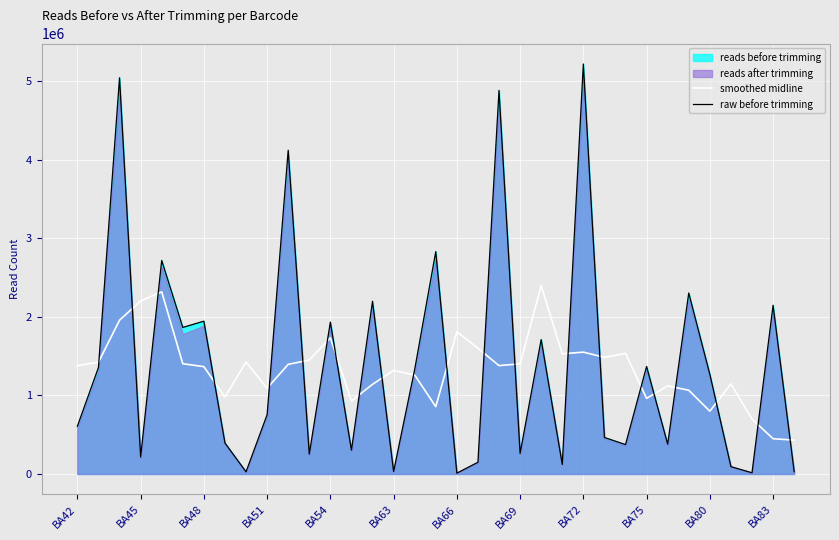

Reading left to right, transcribe all the data shown in this chart.

smoothed midline: 1380181.0	1422802.8	1958556.7	2203649.3	2319703.4	1404231.5	1366994.8	980010.2	1426153.9	1092537.7	1396015.6	1450423.7	1734449.0	929628.5	1141847.5	1318377.5	1260643.8	857262.5	1812089.9	1601873.8	1380521.7	1402380.0	2399646.0	1530076.2	1551964.6	1485404.7	1536173.0	962952.9	1121748.5	1066450.9	799752.2	1147336.8	699430.1	449118.6	430777.4
raw before trimming: 608298.0	1356467.0	5046848.0	216576.0	2719879.0	1866651.0	1946252.0	395127.0	27425.0	755037.0	4123299.0	253369.0	1934035.0	303591.0	2199653.0	31751.0	1330485.0	2832537.0	10448.0	149281.0	4885625.0	263087.0	1711753.0	121748.0	5221910.0	464879.0	374582.0	1369478.0	379507.0	2304957.0	1270645.0	93698.0	15079.0	2148639.0	28412.0